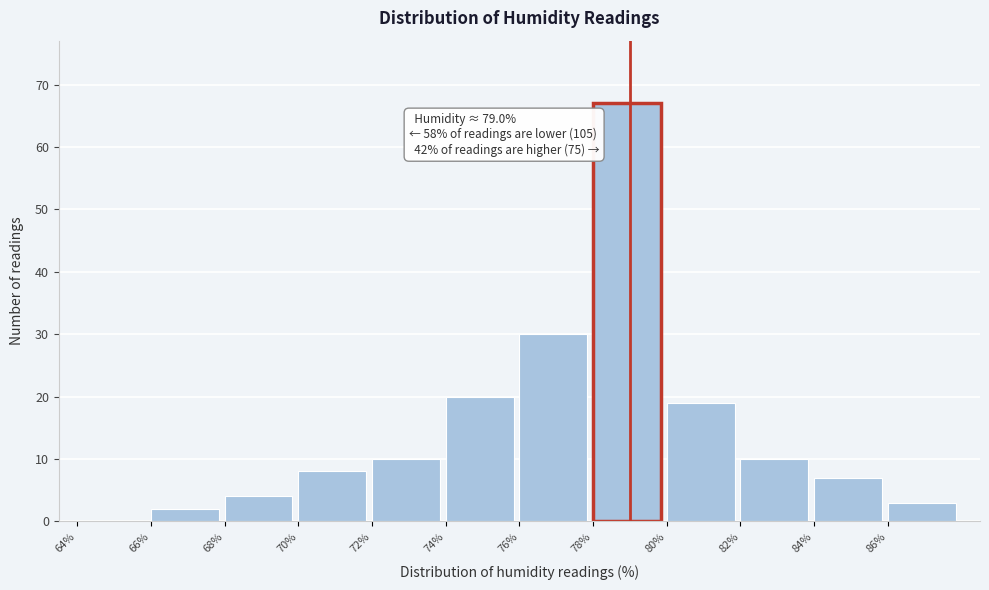

Over which range of the x-axis is the bar tallest?

78 to 80